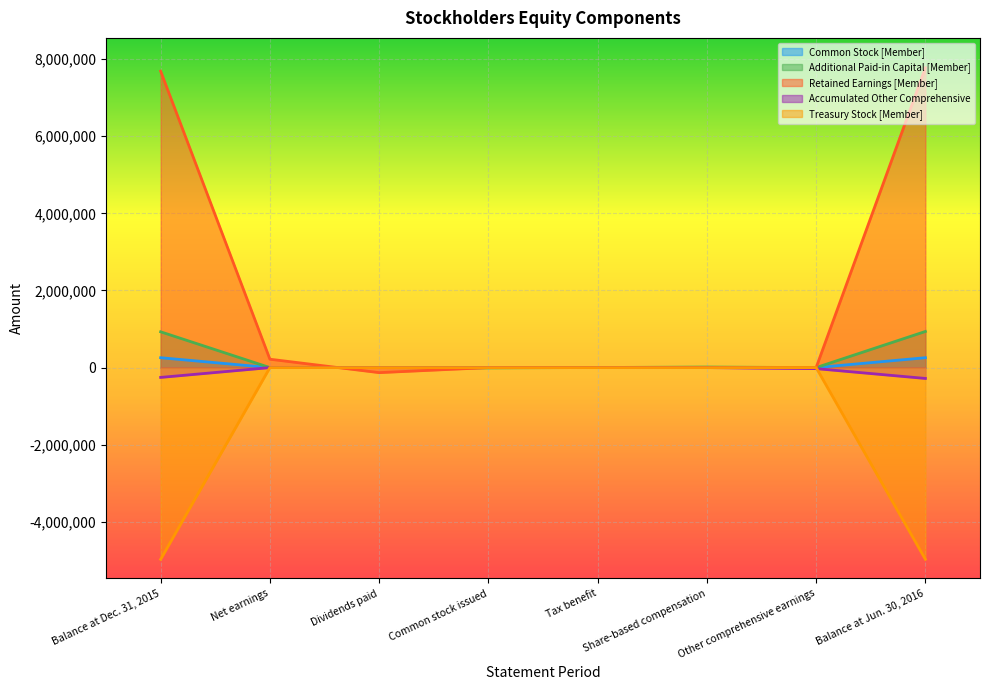

Which series has the largest range (max minus min)?

Retained Earnings [Member]